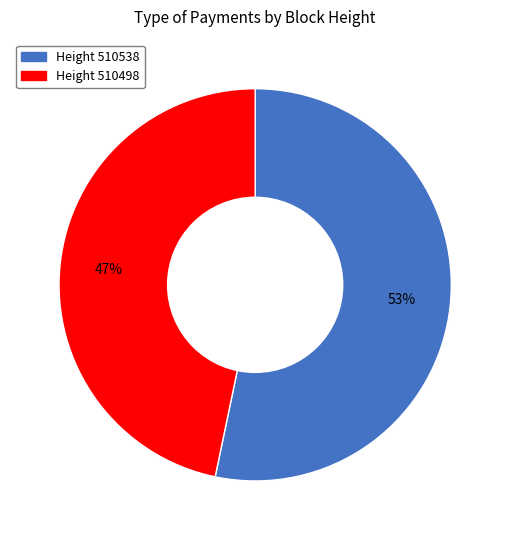

Does any single category account for the majority?

Yes